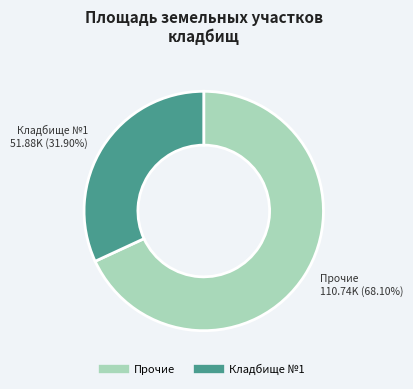

Does any single category account for the majority?

Yes